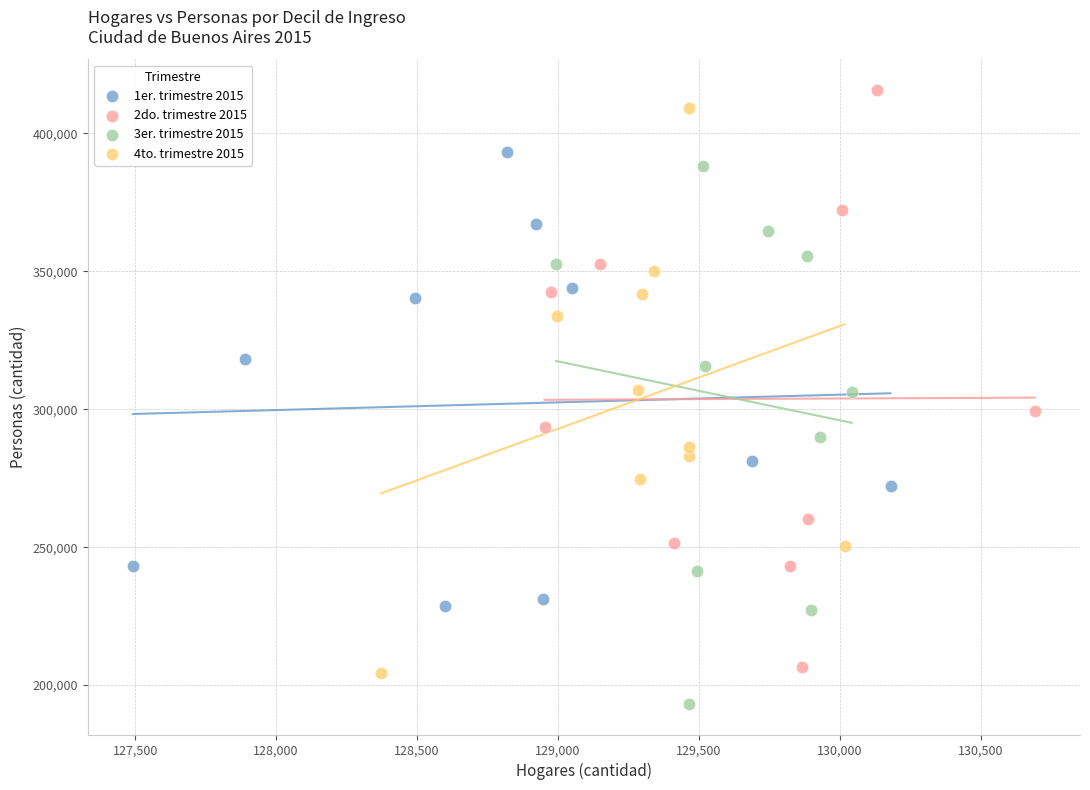

Which series has the largest Y range (max minus min)?

2do. trimestre 2015